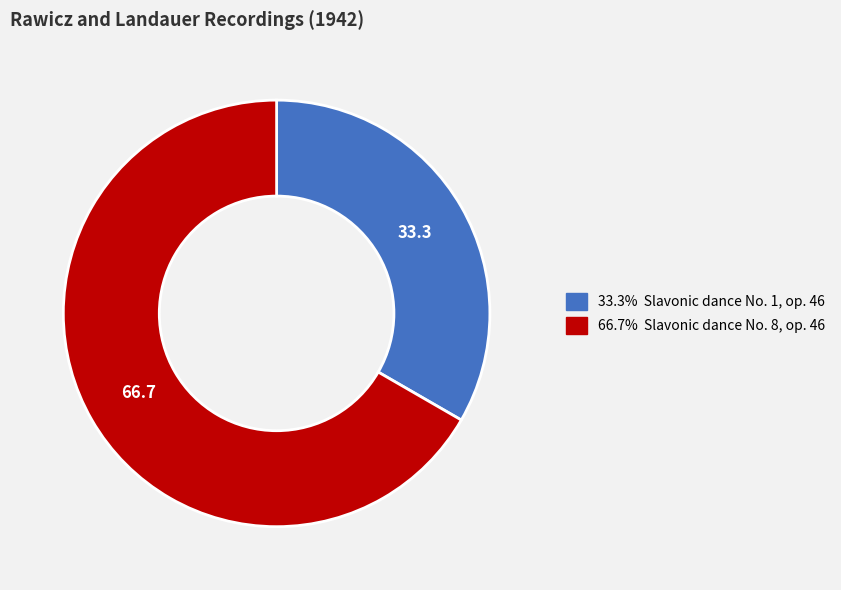

Is there a majority slice in this chart?

Yes